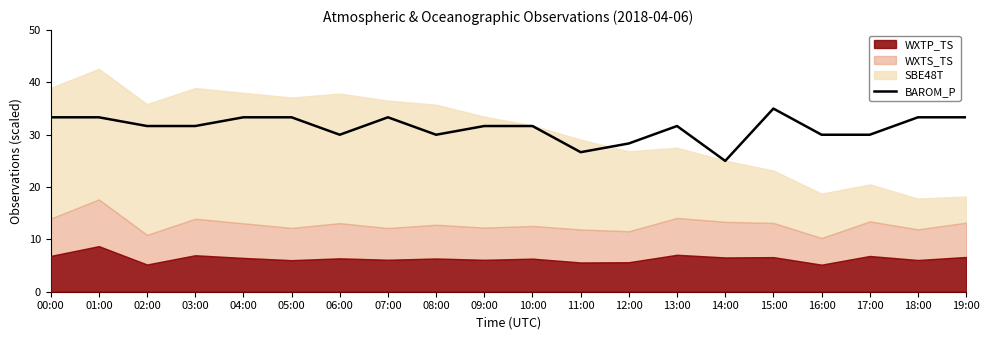

Reading right to left, list all the values displayed in this chart.

33.3	33.3	30.0	30.0	35.0	25.0	31.7	28.3	26.7	31.7	31.7	30.0	33.3	30.0	33.3	33.3	31.7	31.7	33.3	33.3